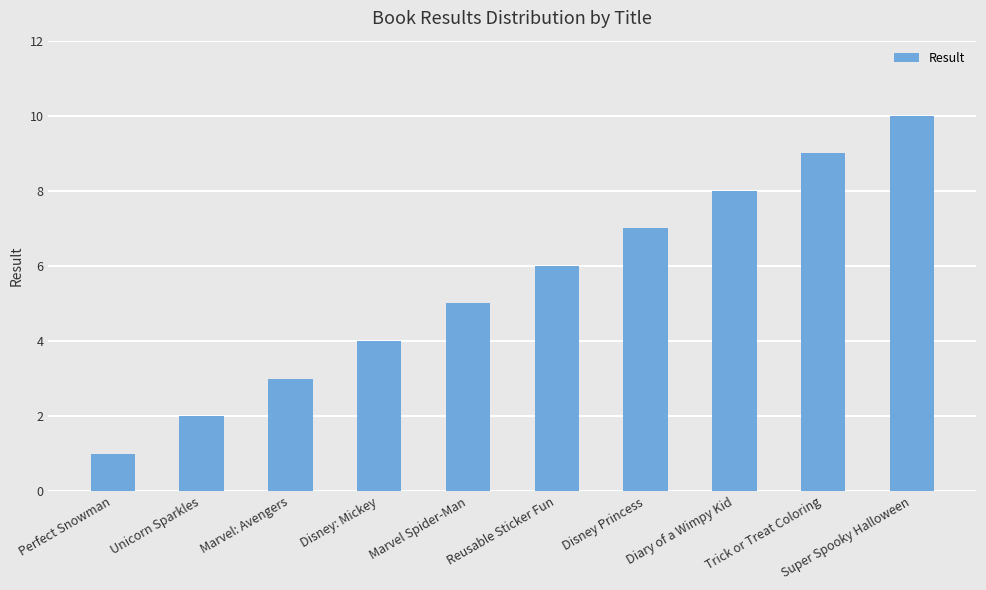

How many values are below 6?

5